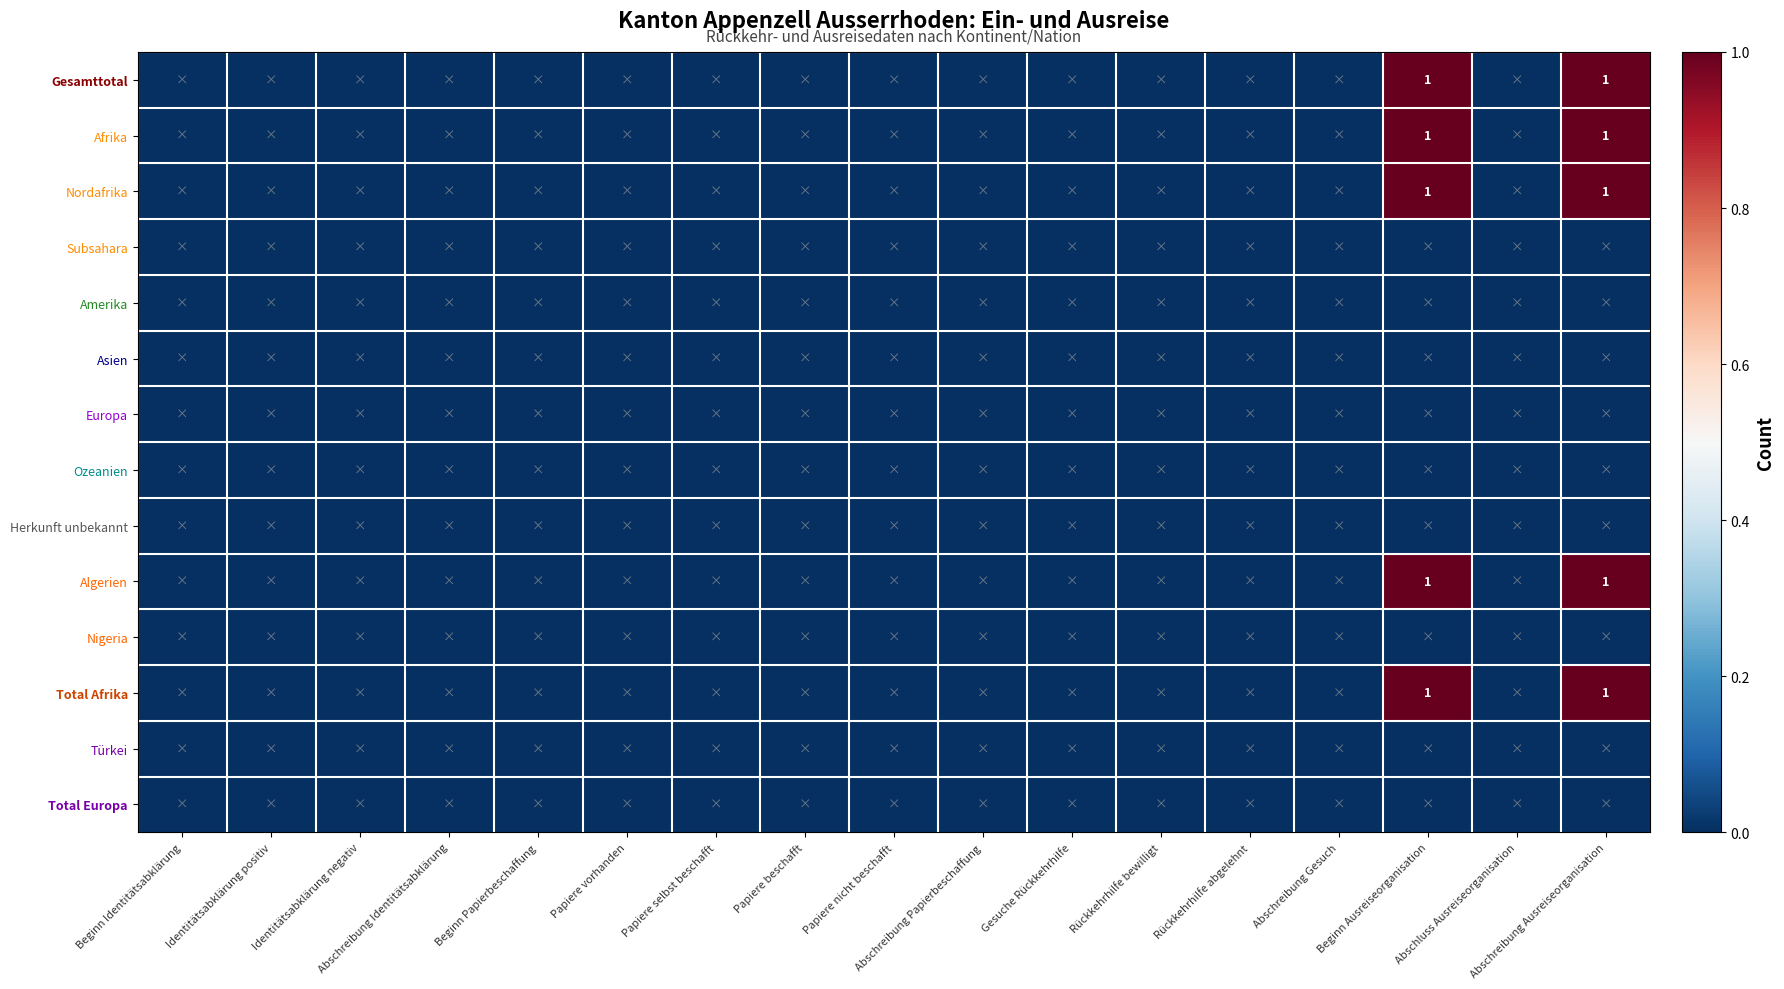

Is the value of Europa at Gesuche Rückkehrhilfe greater than the value of Algerien at Rückkehrhilfe bewilligt?

No